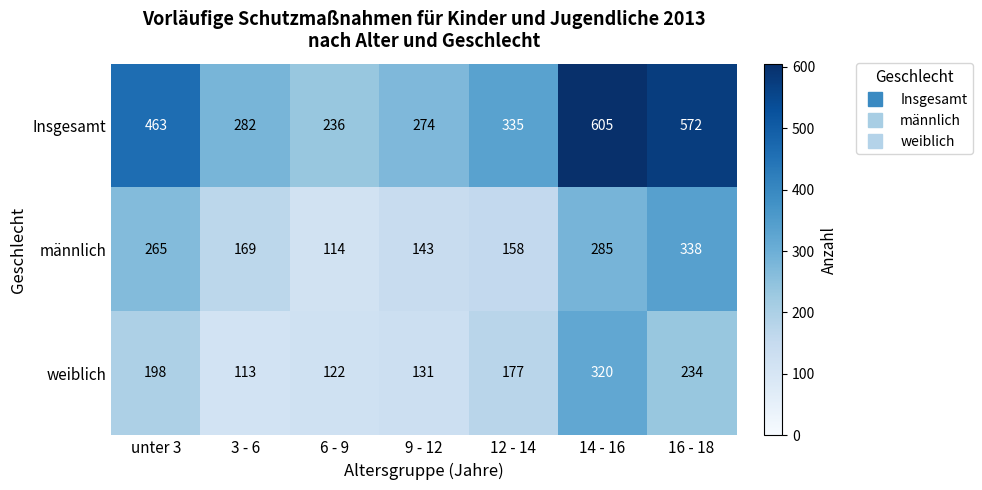

At how many categories does at least one series exceed 512?

2